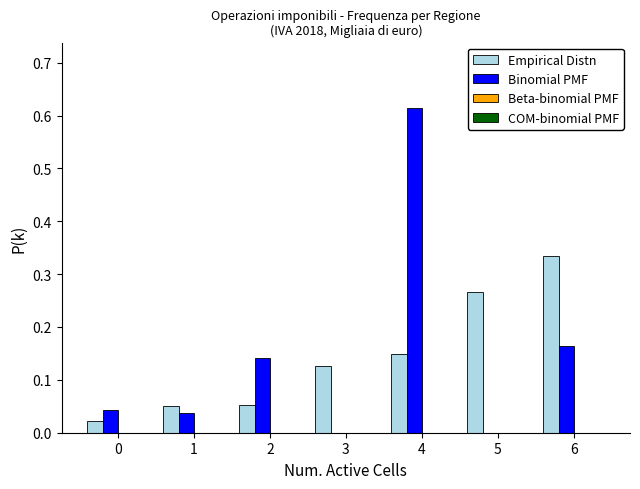

At which category does the chart reach its peak across all series?

4